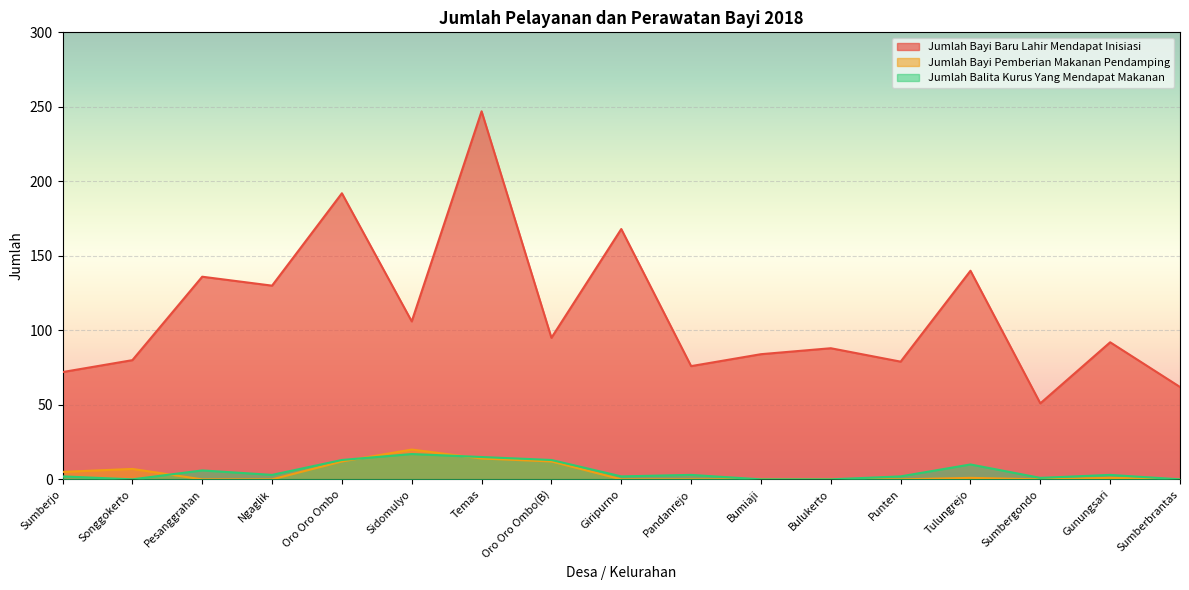

What is the sum of all Jumlah Bayi Baru Lahir Mendapat Inisiasi values?

1898